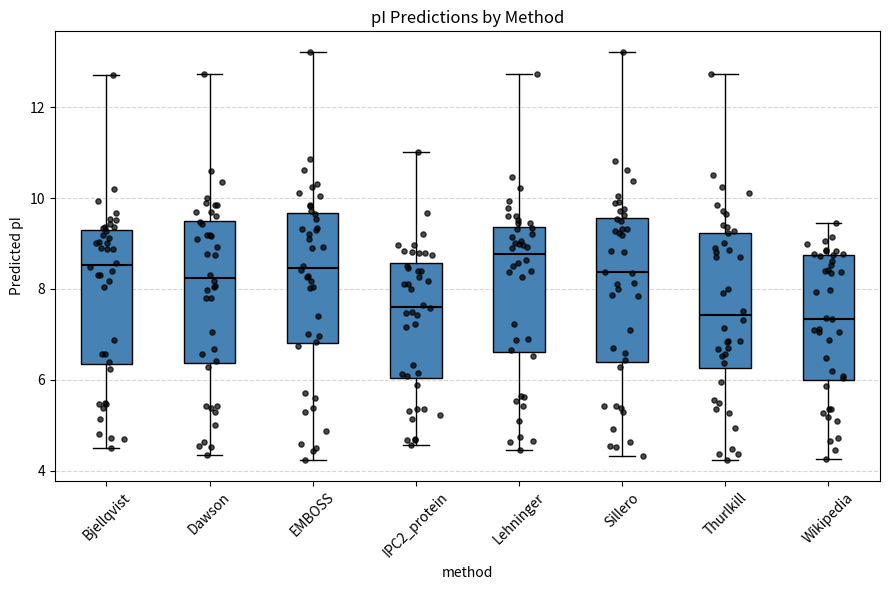

Reading left to right, read every box against the y-axis: the position of its median line, the range the box covers, and the ends of its whiskers. The values are not printed on the chart, so give them approximately, as read against the axis.

Bjellqvist: median 8.6, box 6.4 to 9.2, whiskers 4.4 to 12.8
Dawson: median 8.2, box 6.4 to 9.6, whiskers 4.4 to 12.8
EMBOSS: median 8.4, box 6.8 to 9.6, whiskers 4.2 to 13.2
IPC2_protein: median 7.6, box 6.0 to 8.6, whiskers 4.6 to 11.0
Lehninger: median 8.8, box 6.6 to 9.4, whiskers 4.4 to 12.8
Sillero: median 8.4, box 6.4 to 9.6, whiskers 4.4 to 13.2
Thurlkill: median 7.4, box 6.2 to 9.2, whiskers 4.2 to 12.8
Wikipedia: median 7.4, box 6.0 to 8.8, whiskers 4.2 to 9.4